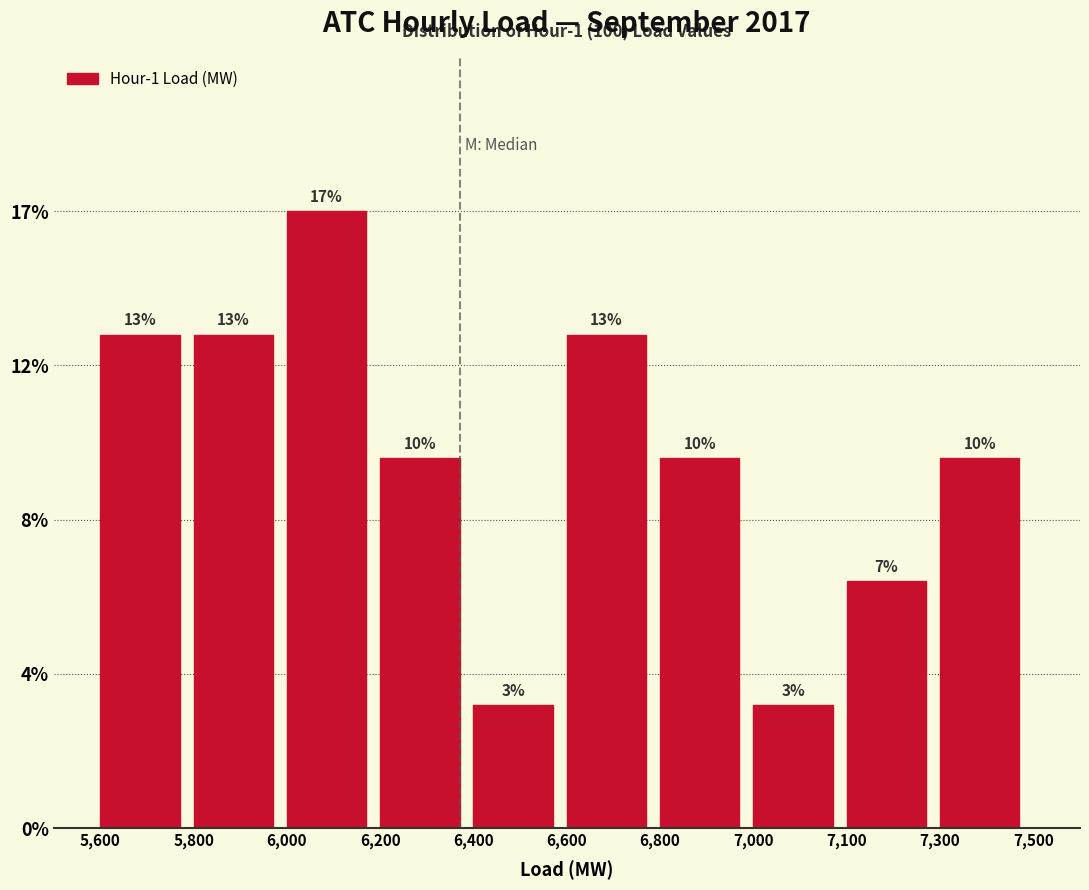

Does the chart contain any negative values?

No